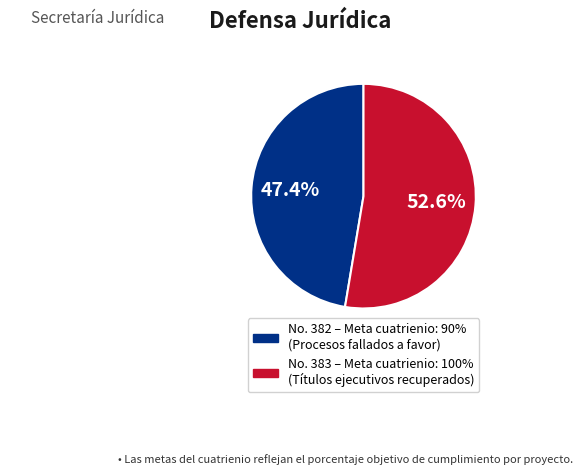

How many slices are in this pie chart?

2